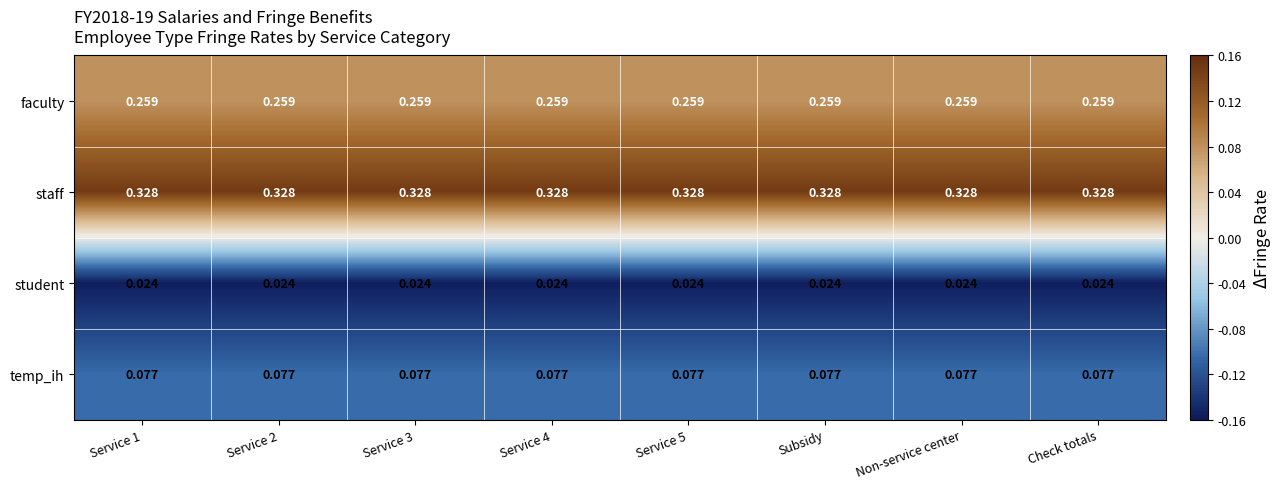

Is the value of student at Service 2 greater than the value of temp_ih at Service 1?

No